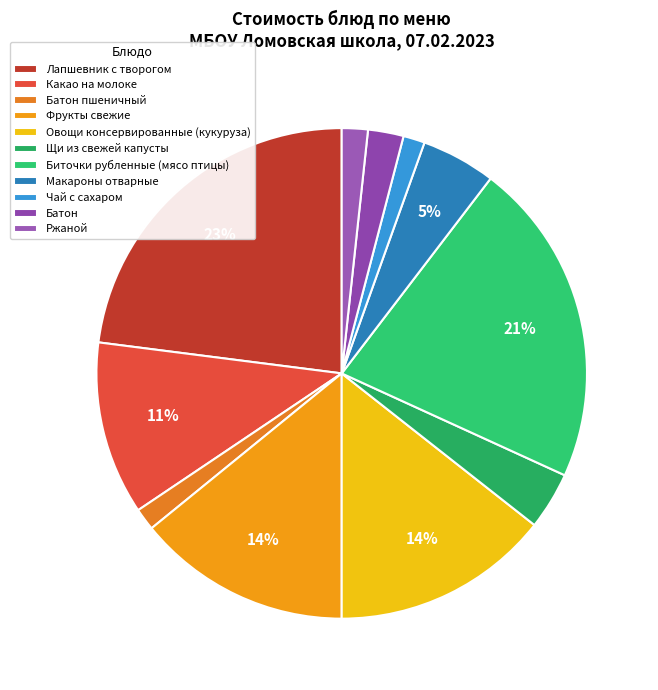

True or false: Фрукты свежие accounts for 23% of the total.

False